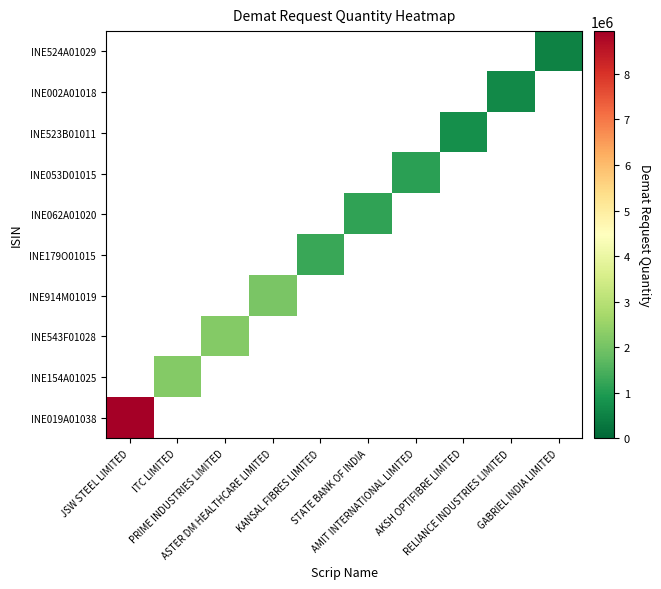

Which category has the highest value in the INE524A01029 series?

JSW STEEL LIMITED